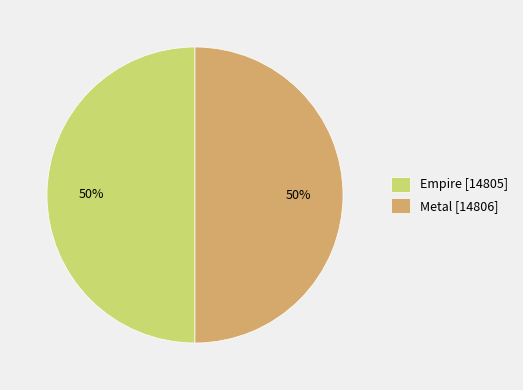

True or false: Empire accounts for 61% of the total.

False